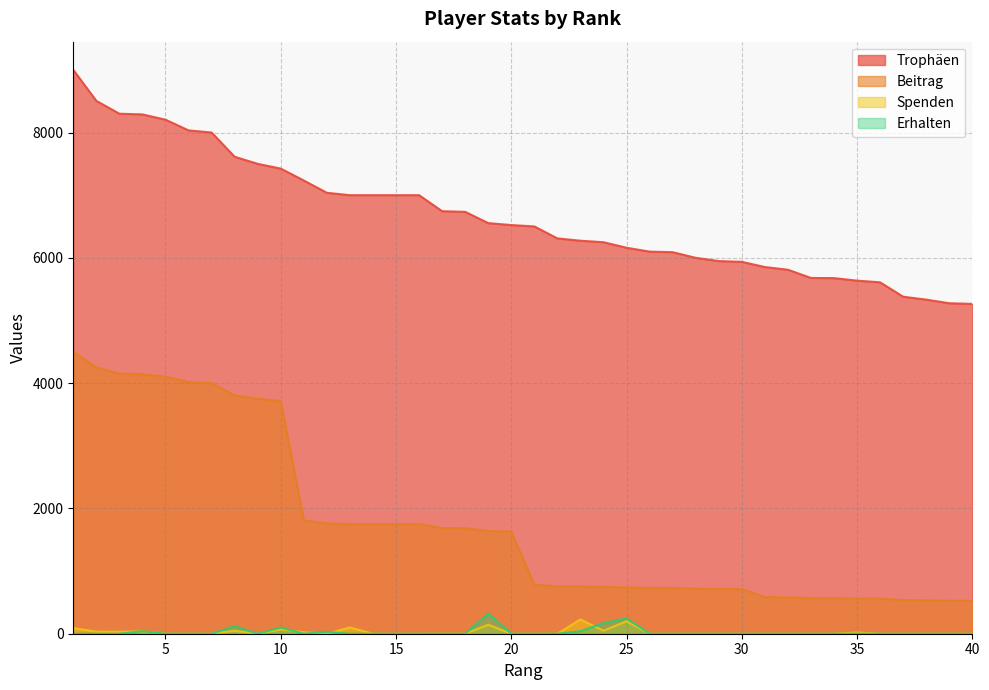

True or false: Trophäen and Beitrag cross at least once.

False